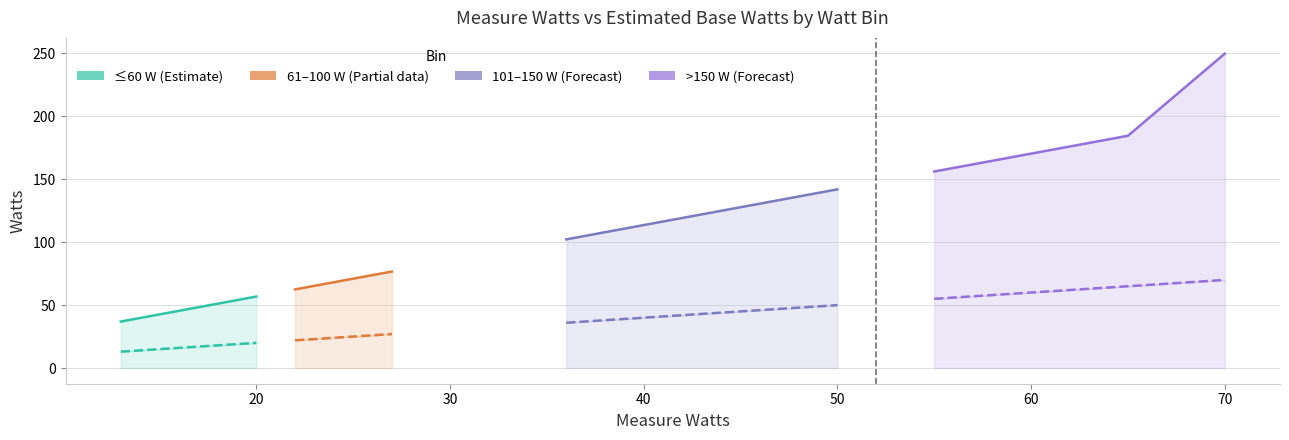

True or false: Est Base Watts and Measure Watts cross at least once.

False